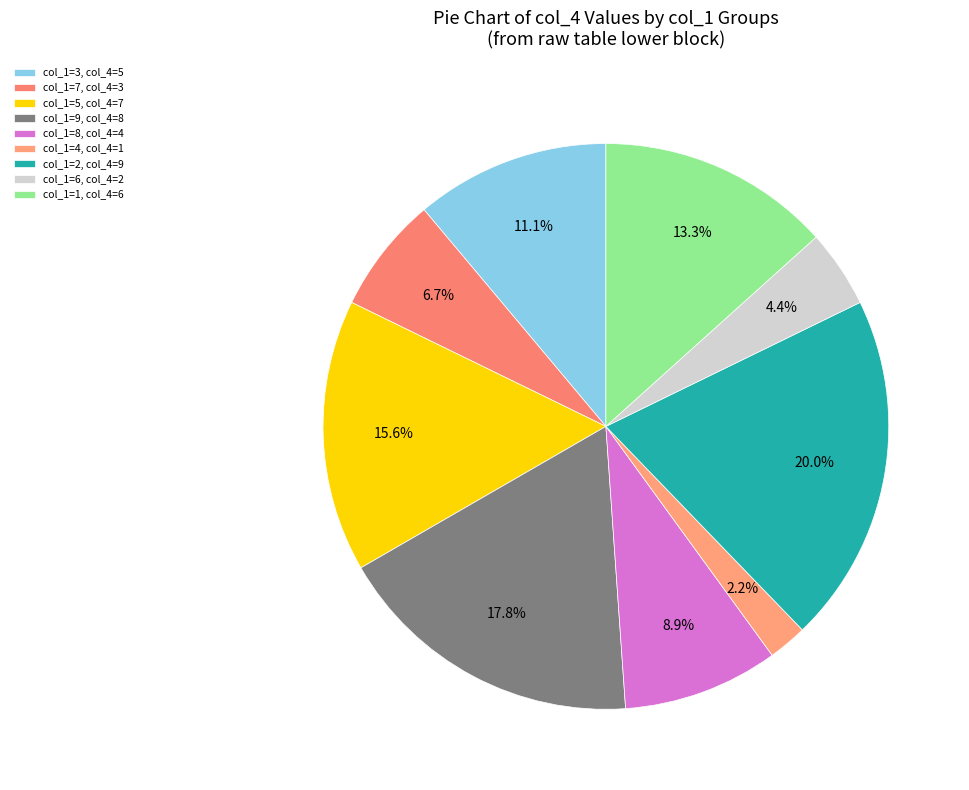

How many segments does this pie chart have?

9